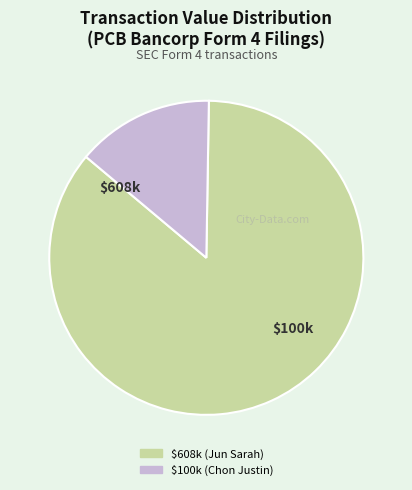

Is there a majority slice in this chart?

Yes